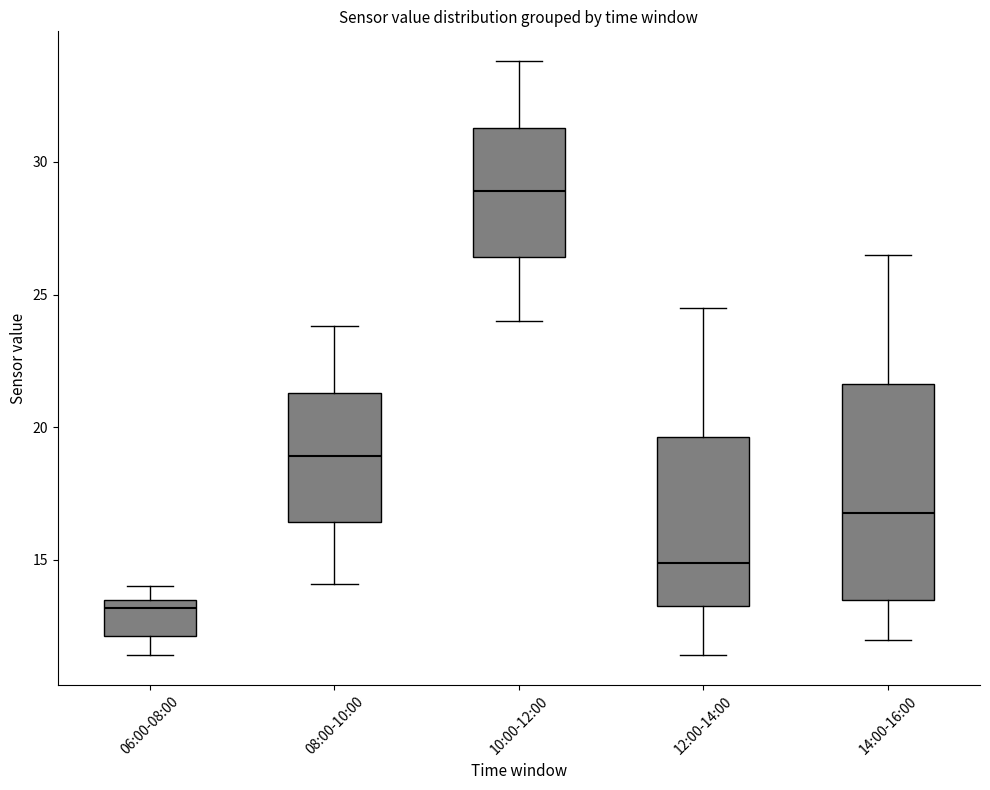

Comparing the boxes themselves (not the whiskers), which one is the tallest?

14:00-16:00